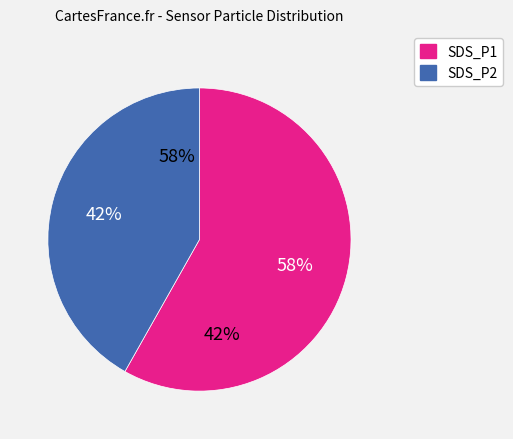

To the nearest percent, what is the combined percentage of SDS_P2 and SDS_P1?

100%